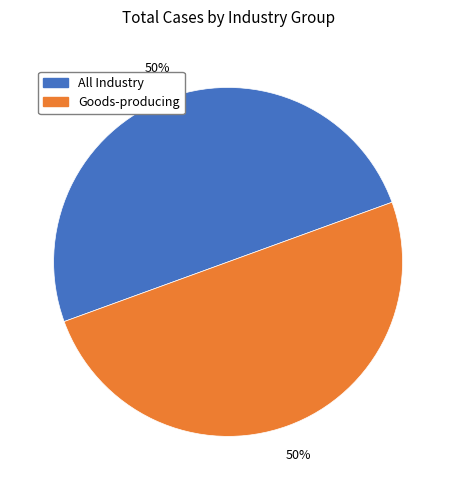

Combined, do Goods-producing and All Industry account for over 50%?

Yes